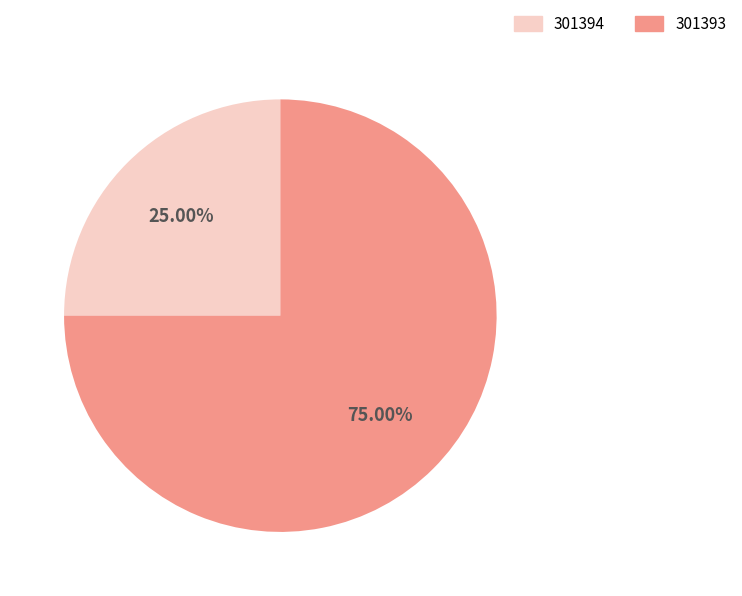

The 301394 slice represents 19% of the pie. True or false?

False